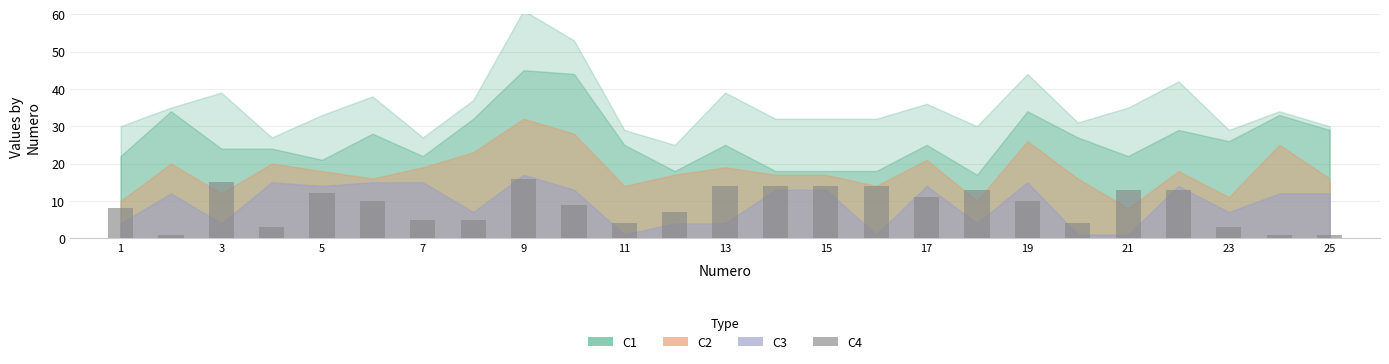

How many bars are there in total?

25